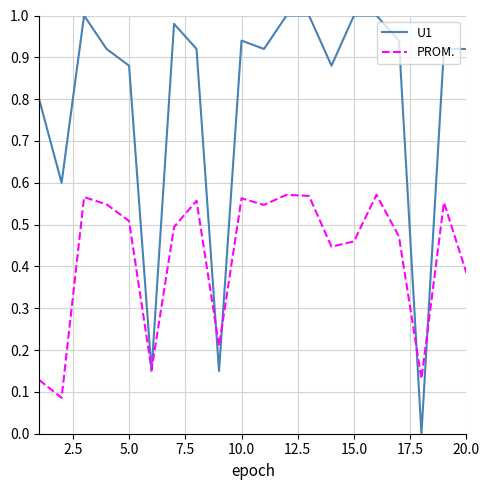

In PROM., how many points are lower than both neighbors (excluding endpoints)?

6